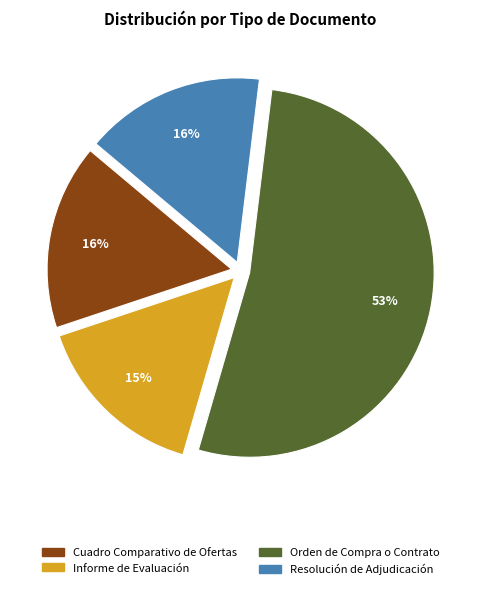

Between Orden de Compra o Contrato and Cuadro Comparativo de Ofertas, which is larger?

Orden de Compra o Contrato